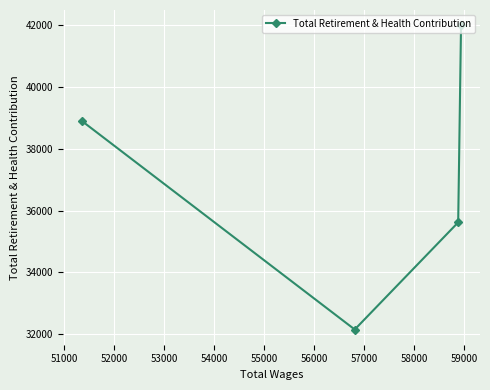

How many points are lower than both their immediate neighbors (excluding endpoints)?

1